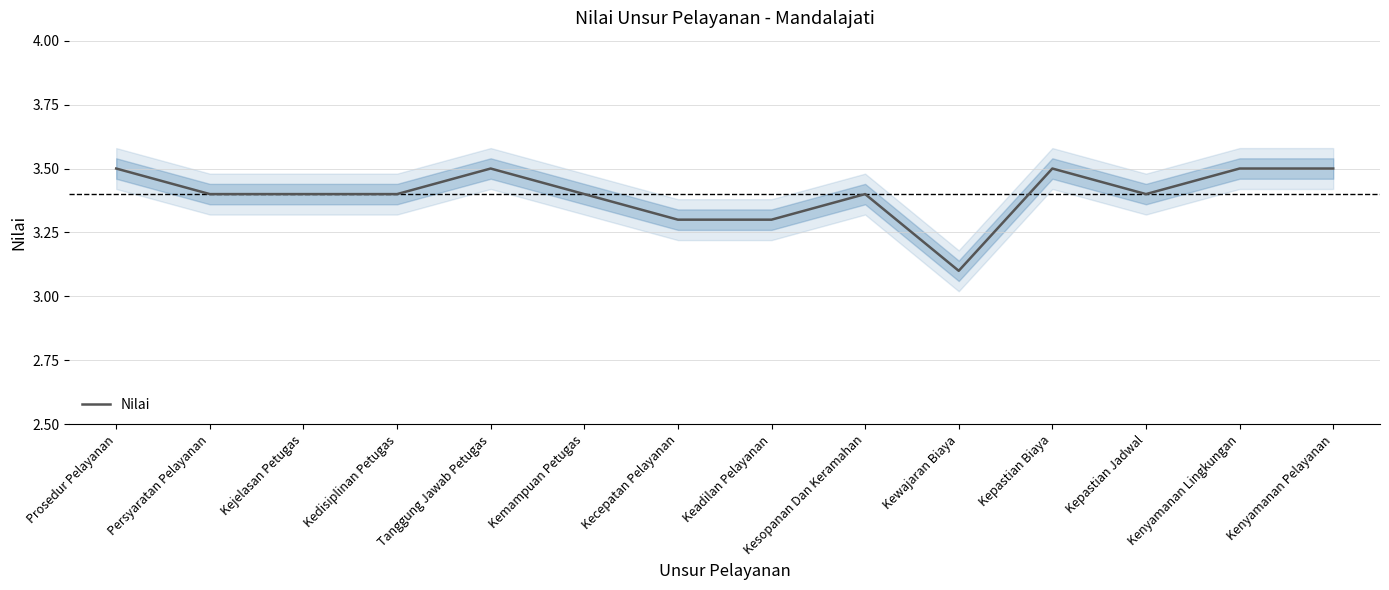

Reading left to right, extract all data points from this chart.

Prosedur Pelayanan=3.5	Persyaratan Pelayanan=3.4	Kejelasan Petugas=3.4	Kedisiplinan Petugas=3.4	Tanggung Jawab Petugas=3.5	Kemampuan Petugas=3.4	Kecepatan Pelayanan=3.3	Keadilan Pelayanan=3.3	Kesopanan Dan Keramahan=3.4	Kewajaran Biaya=3.1	Kepastian Biaya=3.5	Kepastian Jadwal=3.4	Kenyamanan Lingkungan=3.5	Kenyamanan Pelayanan=3.5